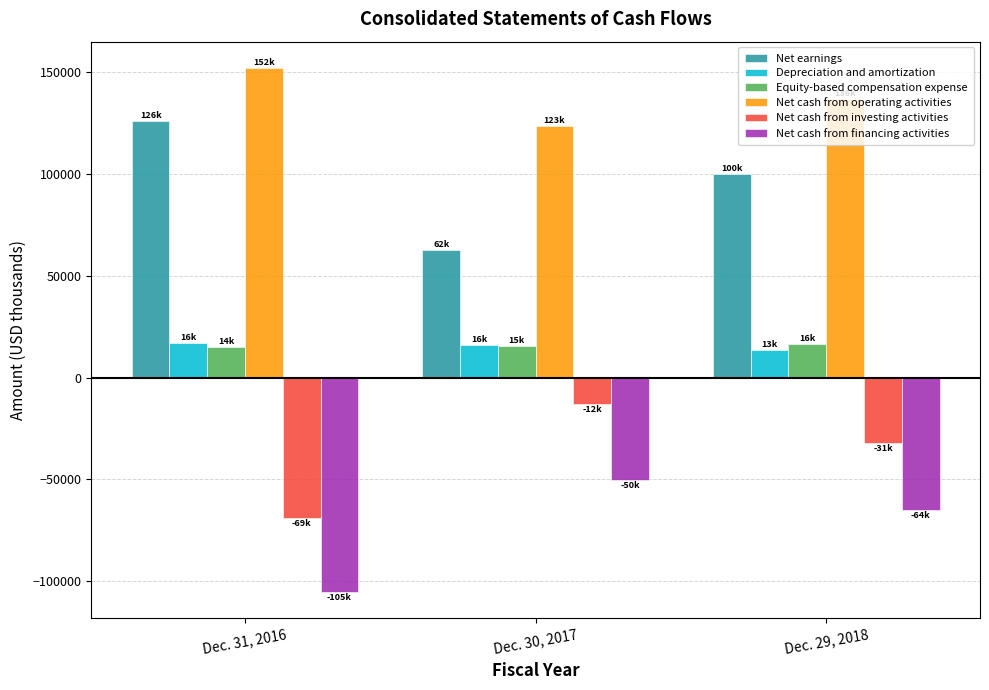

Which series has the largest total across all categories?

Net cash from operating activities